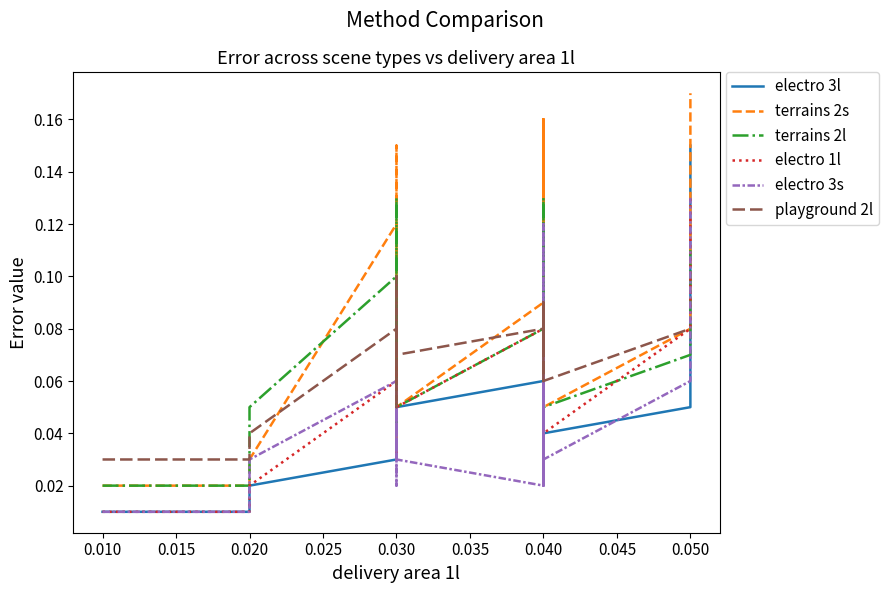

True or false: playground 2l and terrains 2l cross at least once.

True